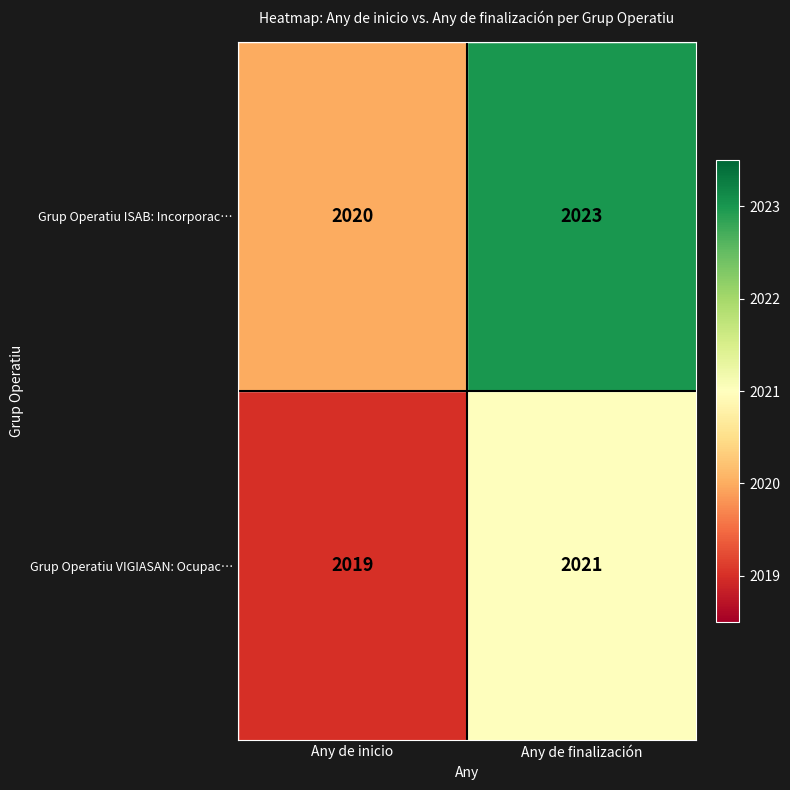

What is the sum of the Grup Operatiu ISAB: Incorporac… values at Any de inicio and Any de finalización?

4043